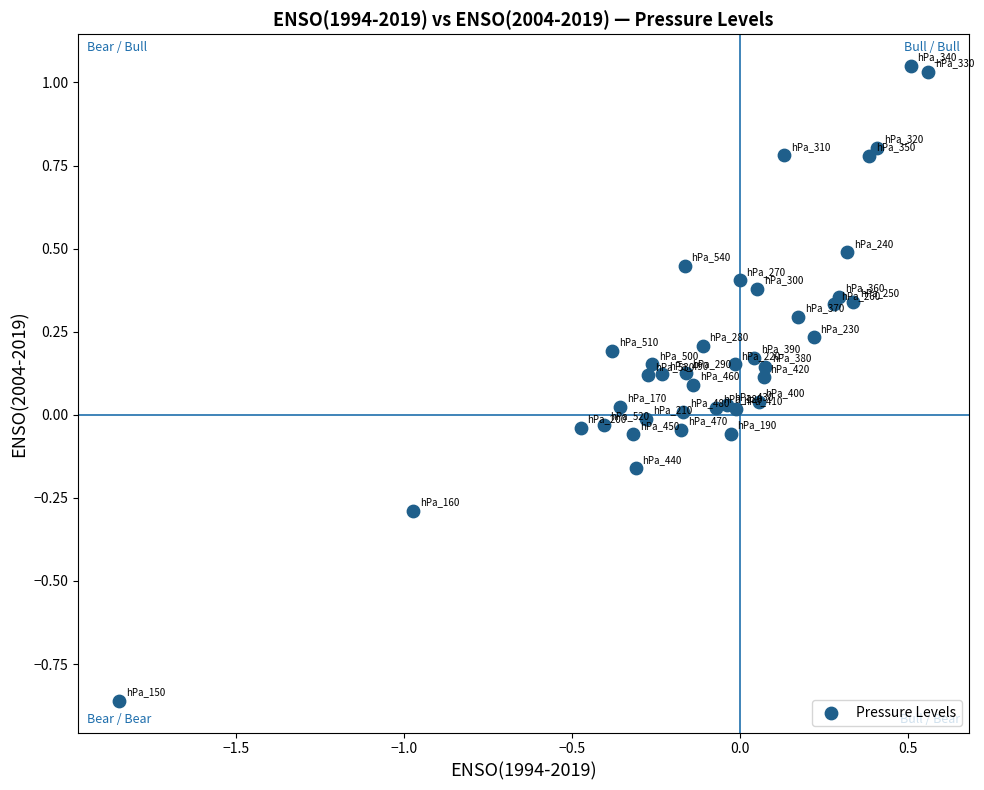

What is the range of Y values (max minus min)?

1.9